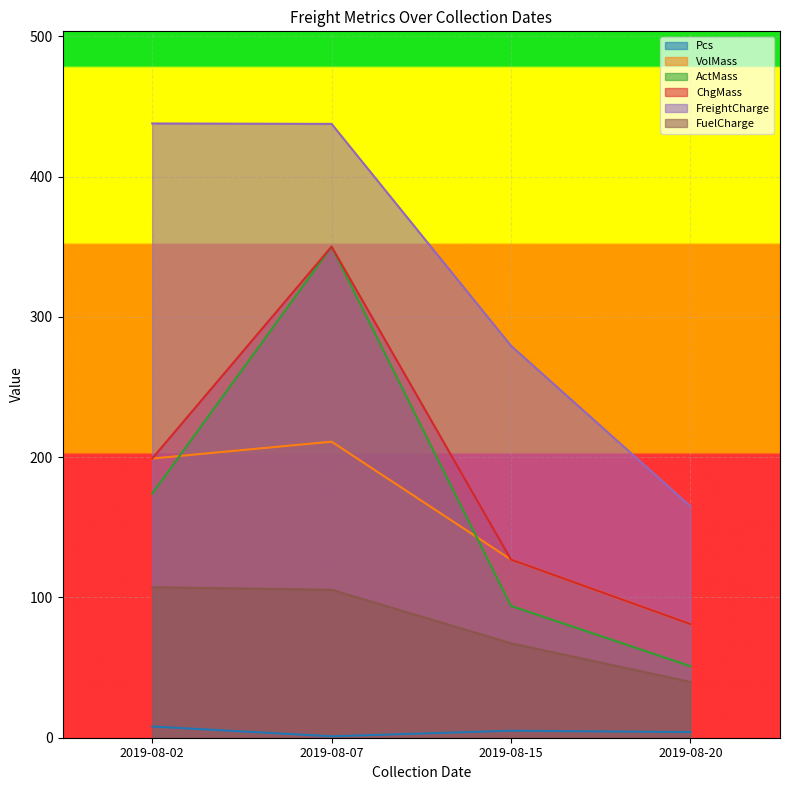

True or false: FuelCharge and Pcs intersect in this chart.

False